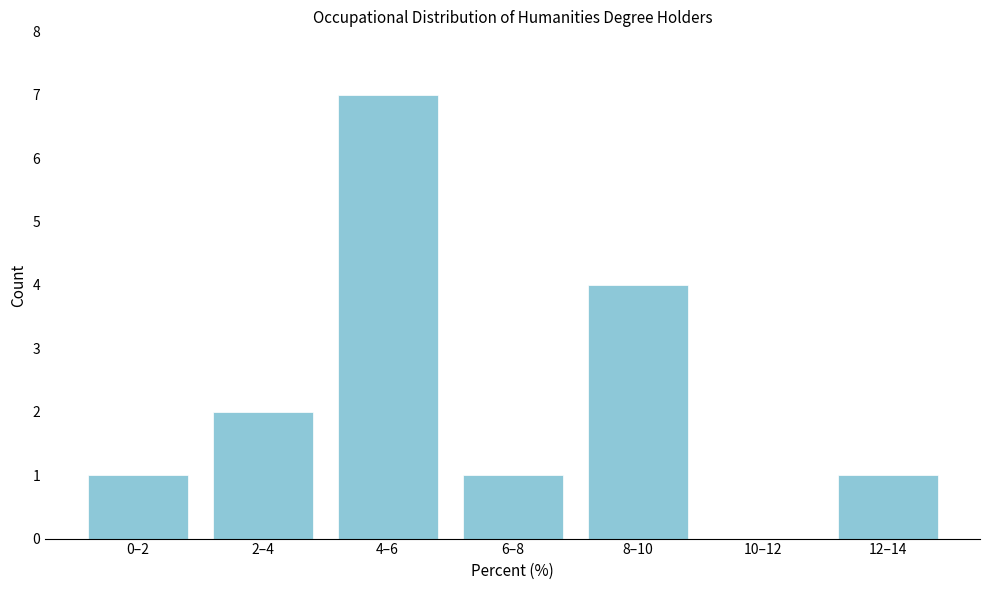

Reading left to right, transcribe all the data shown in this chart.

0–2=1	2–4=2	4–6=7	6–8=1	8–10=4	10–12=0	12–14=1